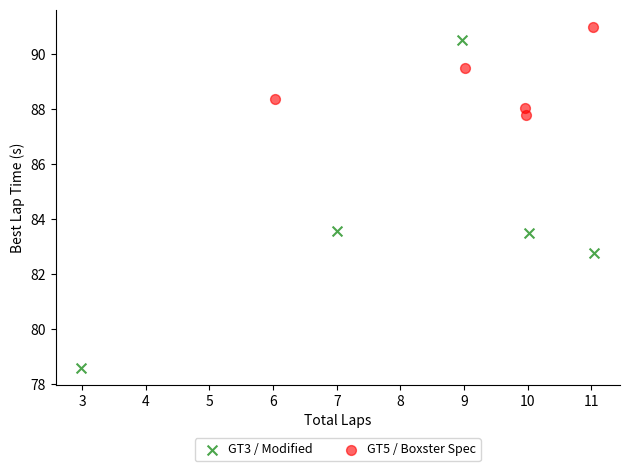

Which series contains the lowest Y value?

GT3 / Modified